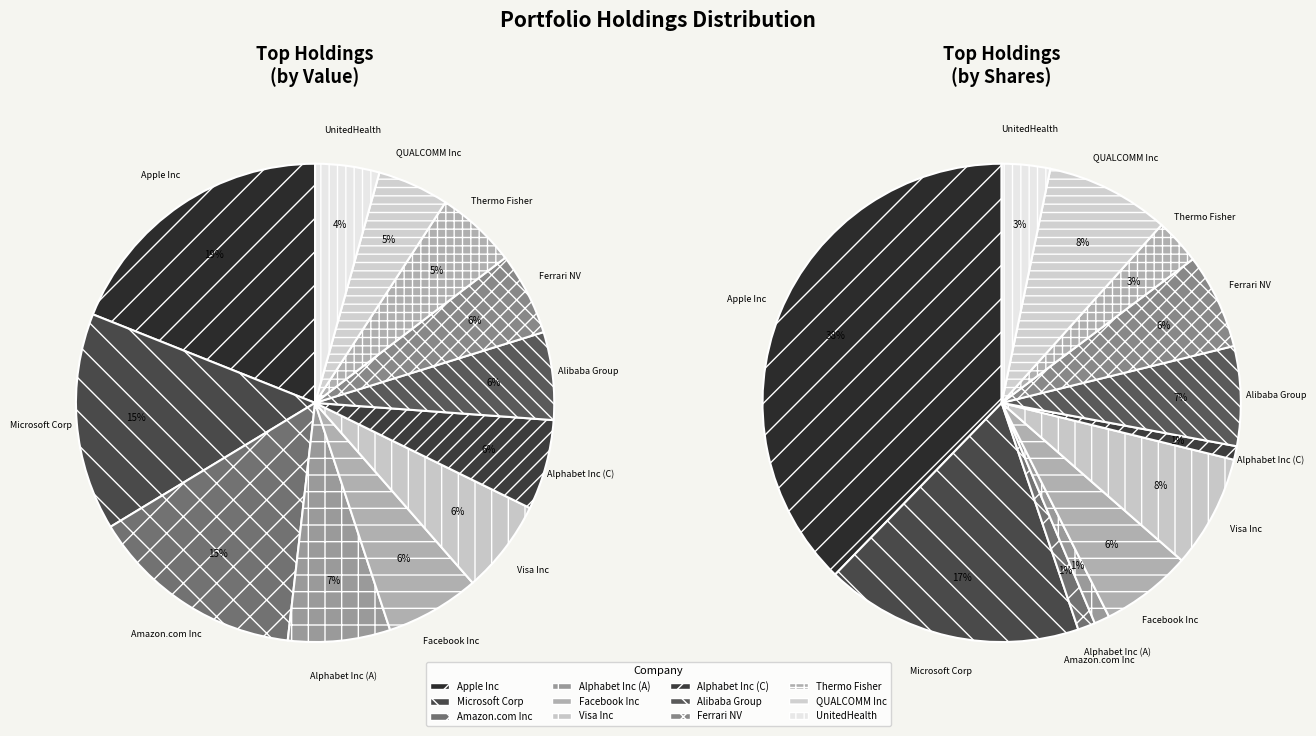

Combined, what portion of the pie is Visa Inc and Ferrari NV?

11.9%